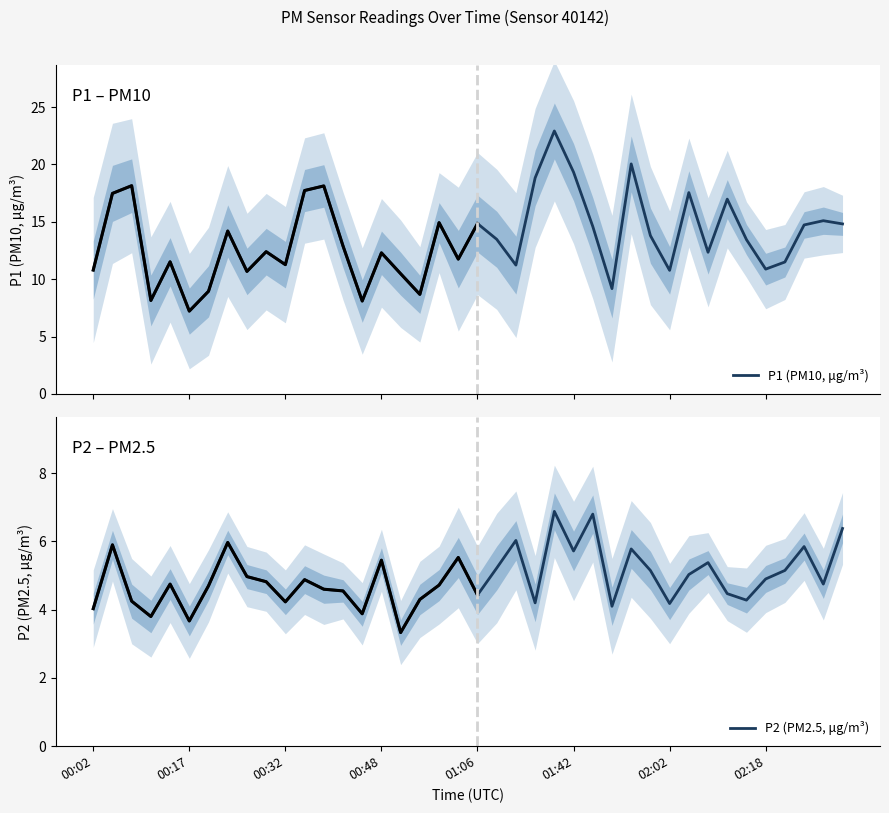

True or false: P1 (PM10, μg/m³) has more than 0 points higher than both neighbors.

True